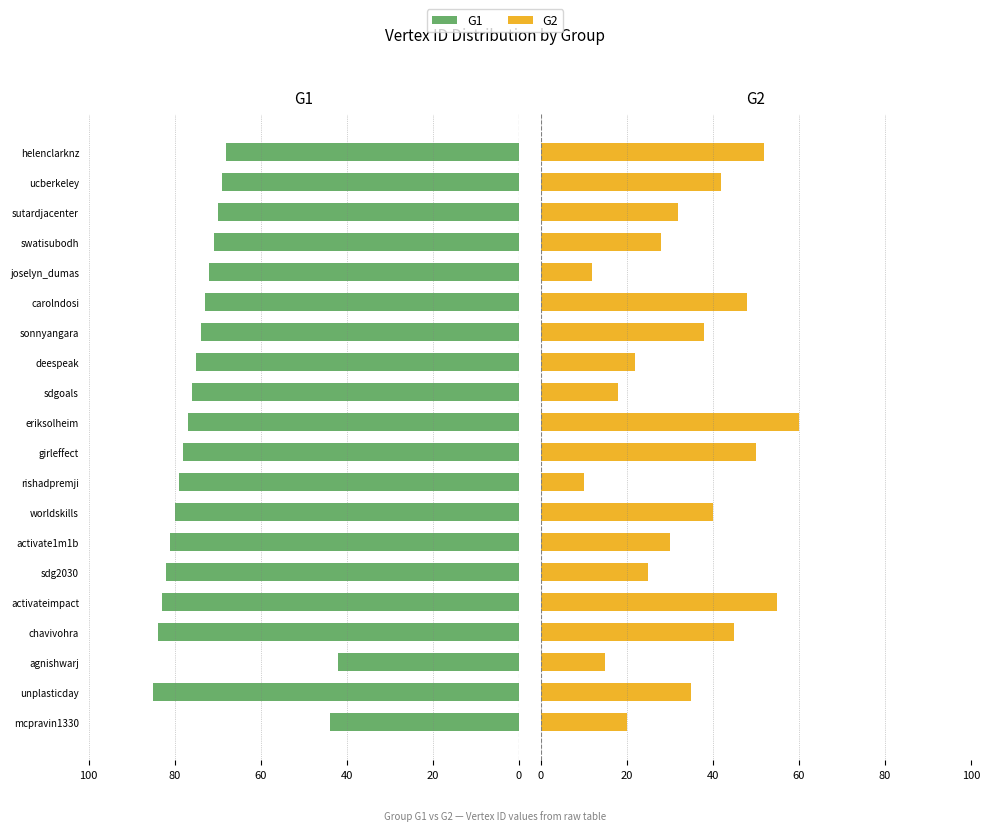

How many values in the G2 series exceed 35?

9